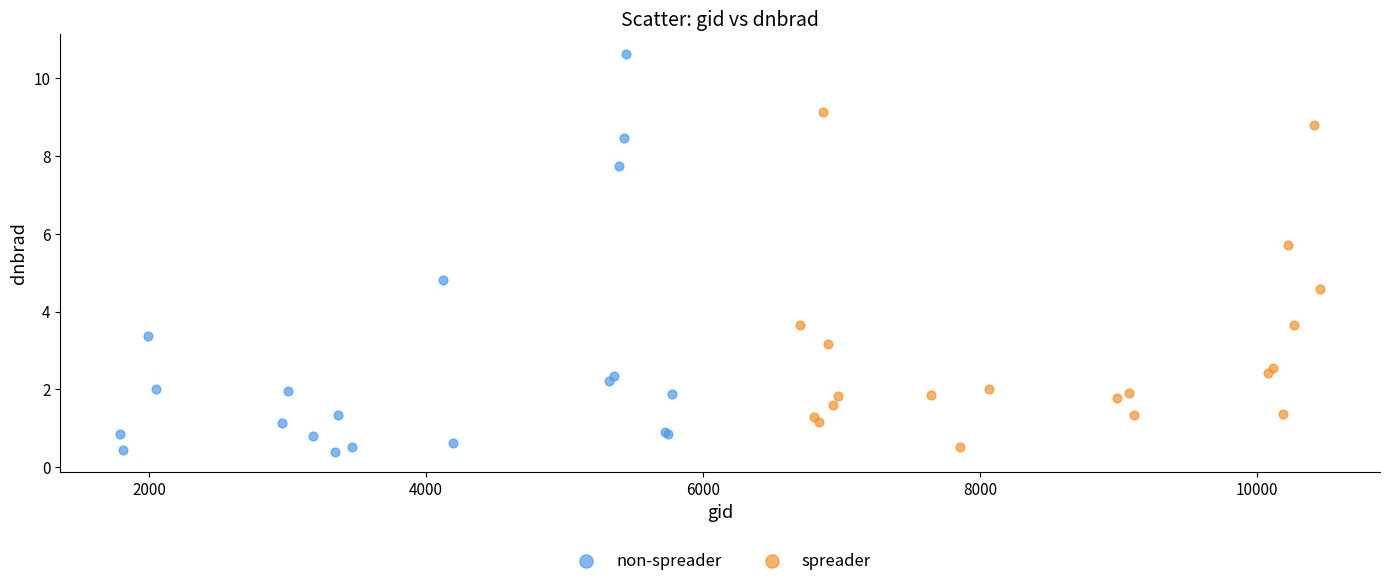

Which series contains the highest Y value?

non-spreader